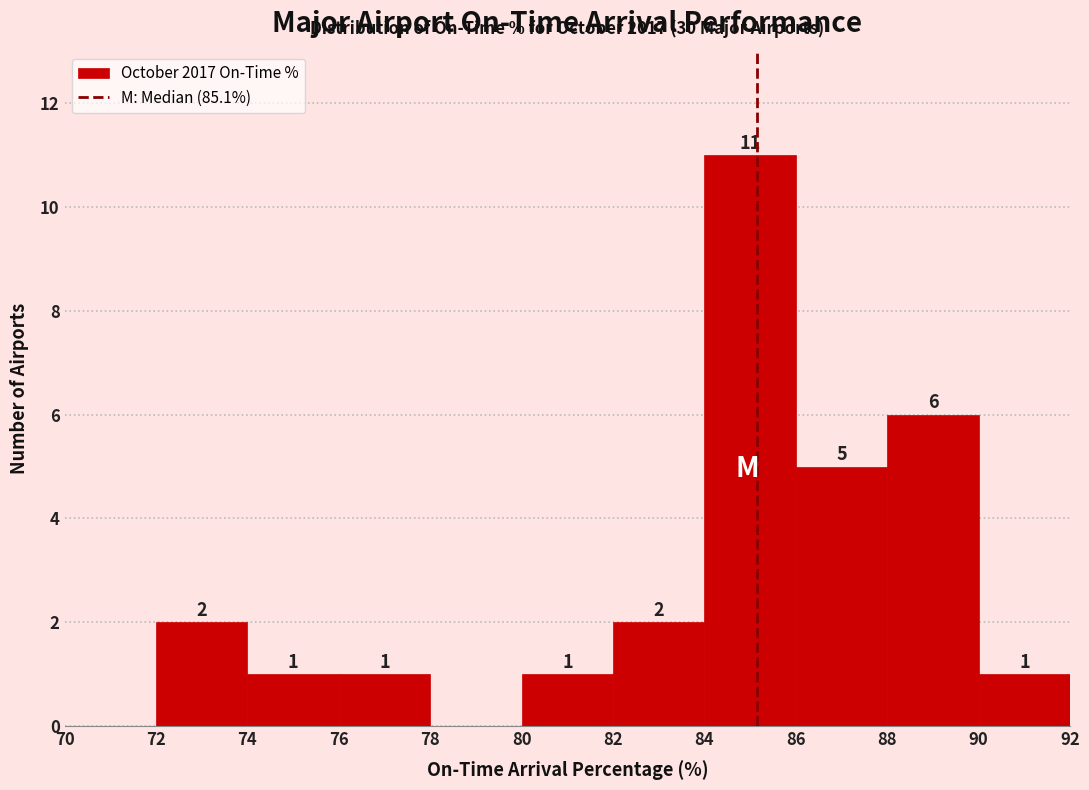

Over which range of the x-axis is the bar tallest?

84 to 86